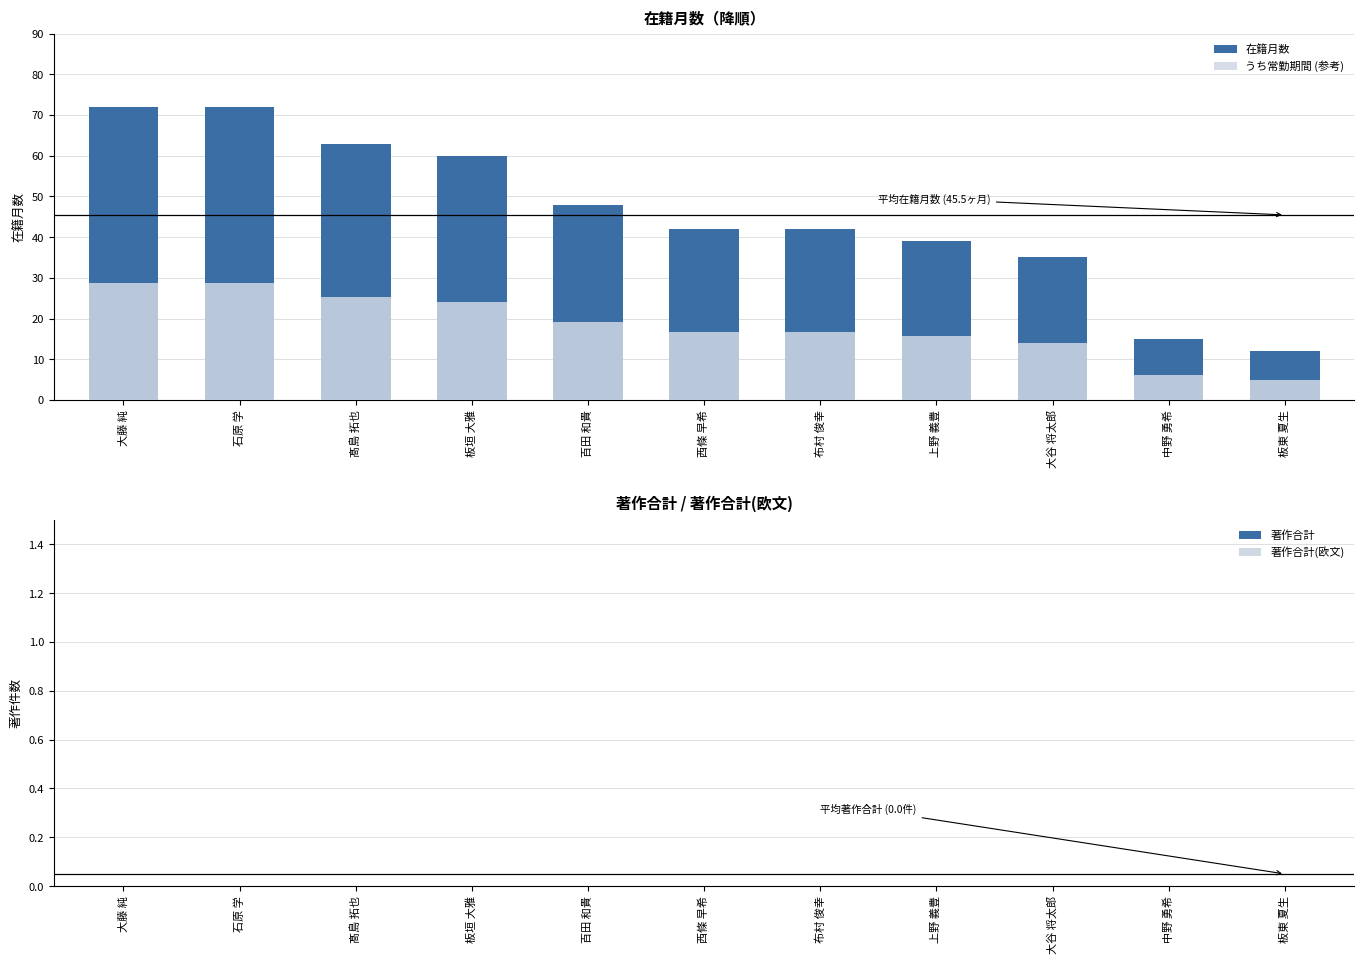

Does the chart contain stacked bars?

No